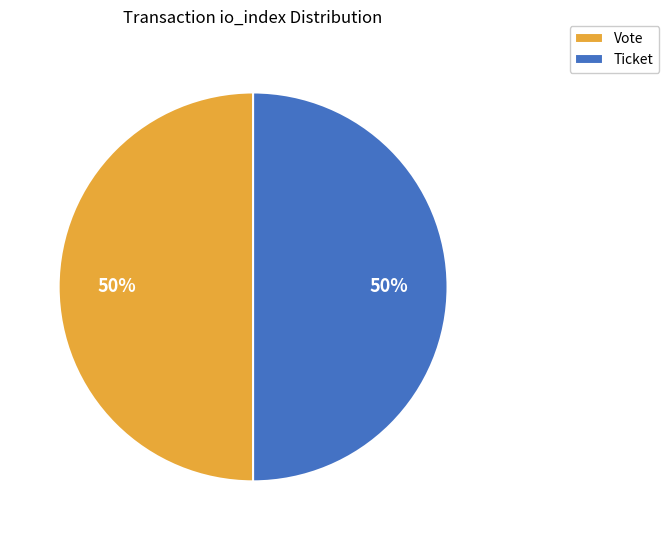

To the nearest percent, what portion does Ticket represent?

50%